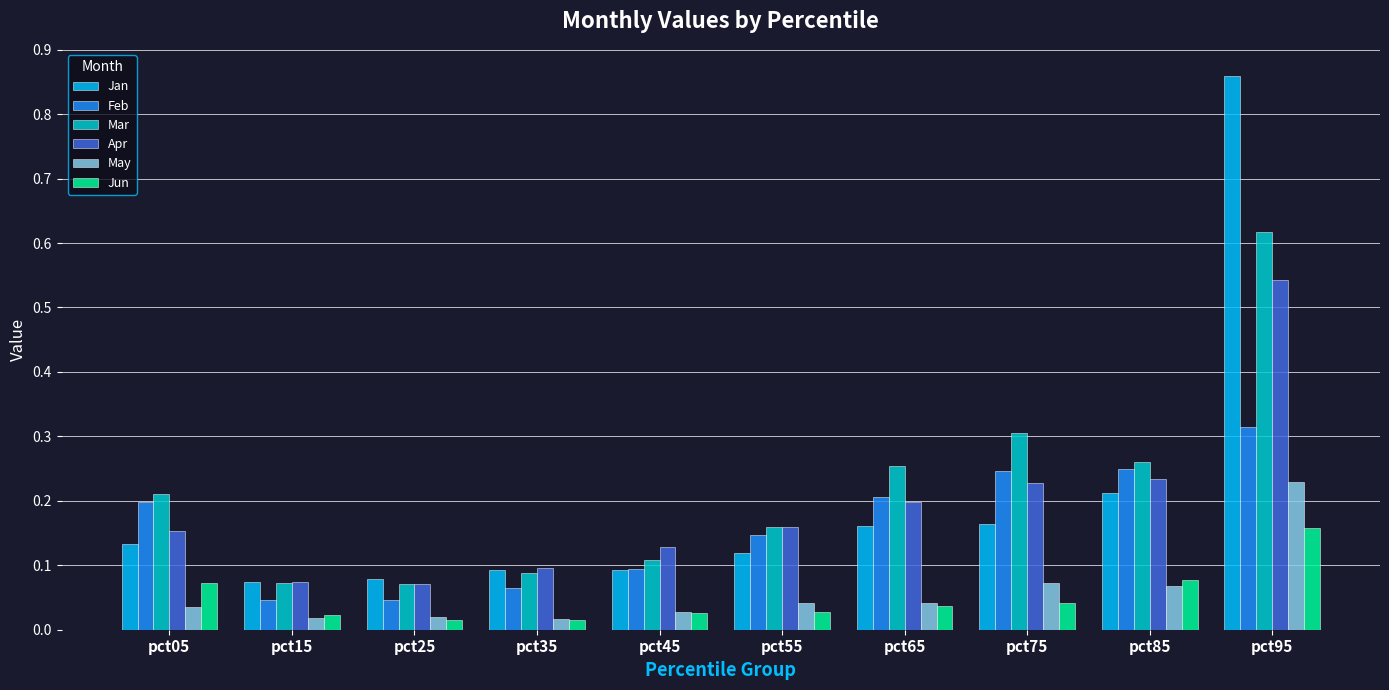

What is the total value across all series at pct05?

0.8